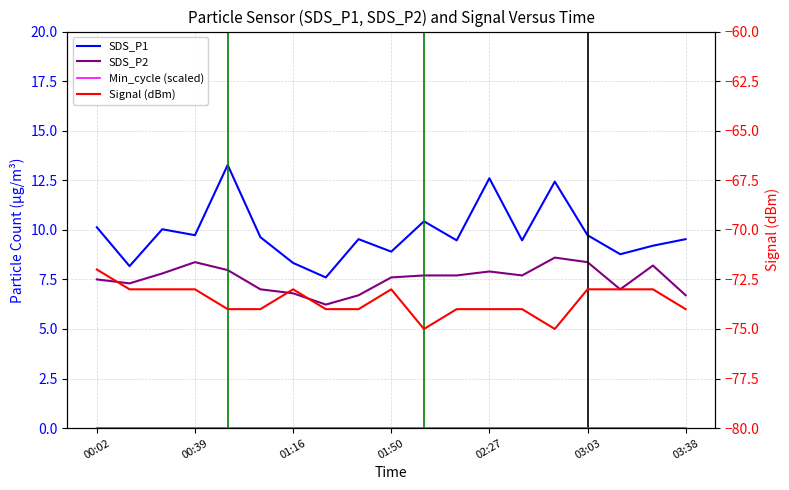

What are all the series names shown in the legend?

SDS_P1, SDS_P2, Min_cycle (scaled), Signal (dBm)